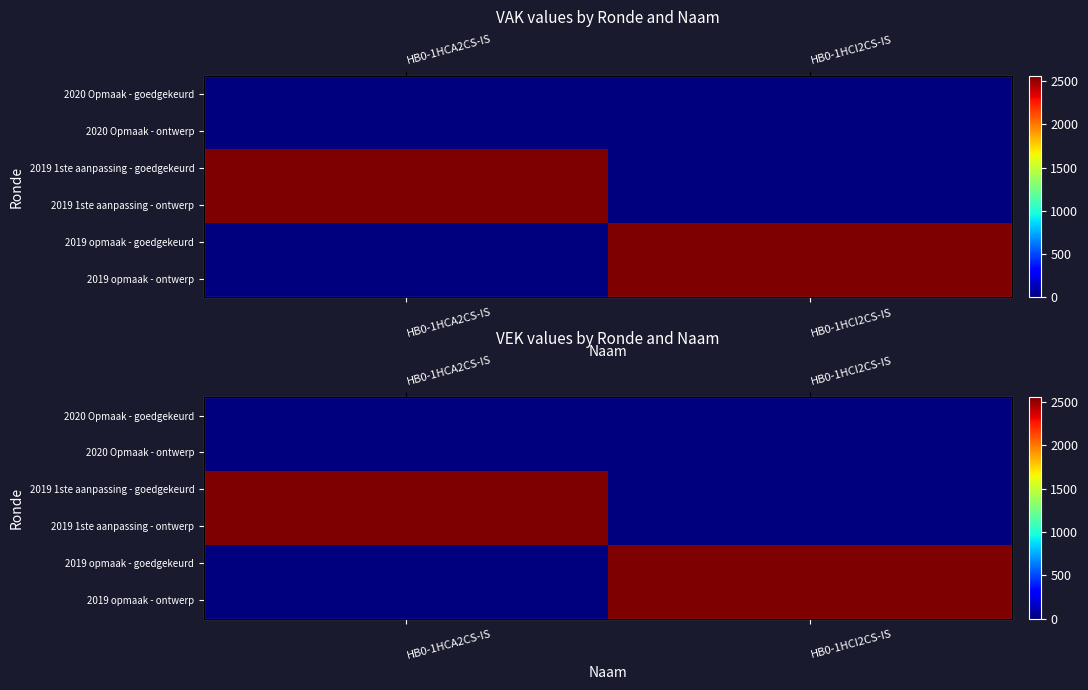

What is the difference between the highest and lowest values at HB0-1HCA2CS-IS?

2558